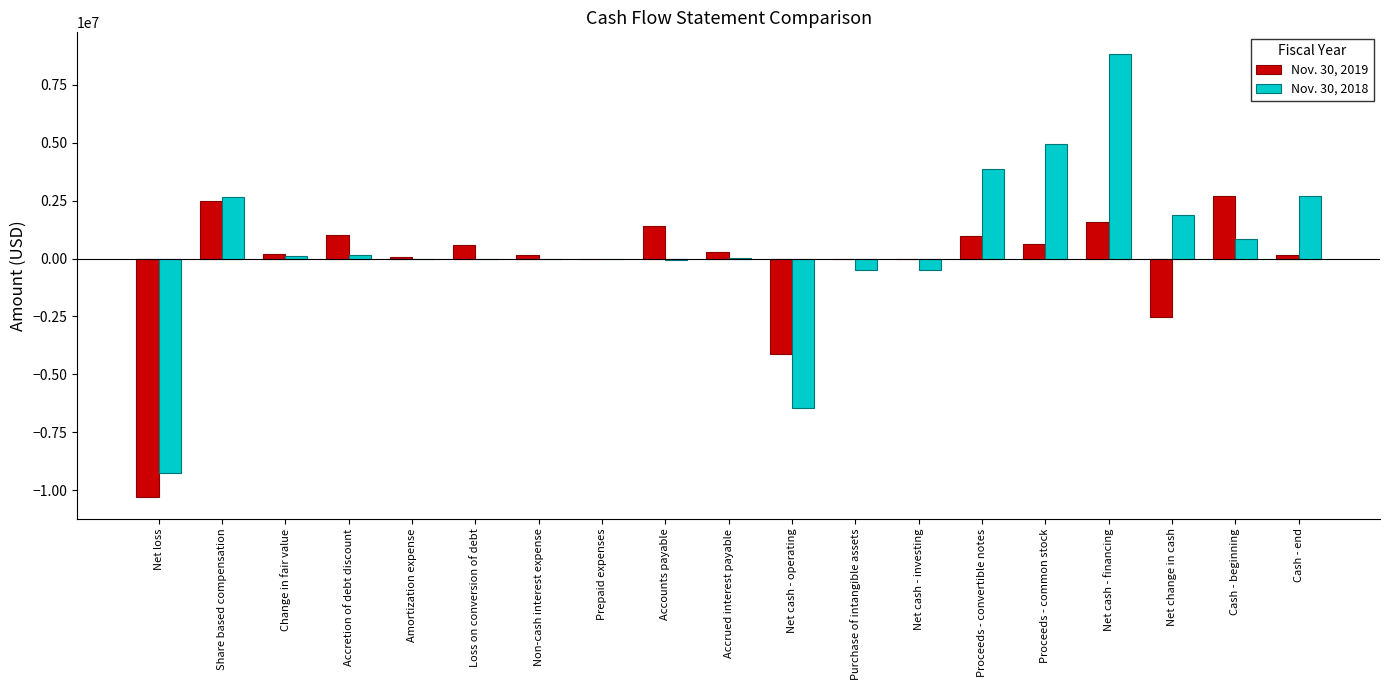

At which category is the sum across all series the highest?

Net cash - financing